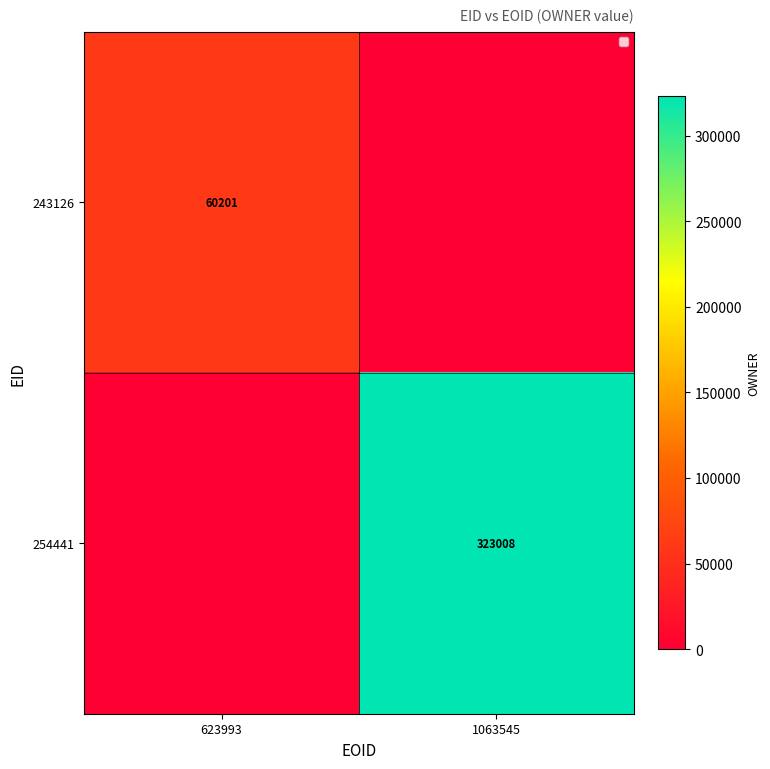

Is it true that 243126 equals 87311 at 623993?

False